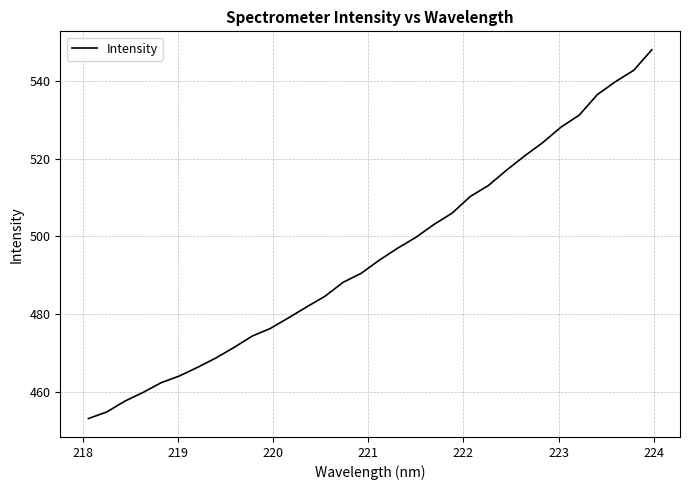

What is the minimum value shown in the chart?

453.2